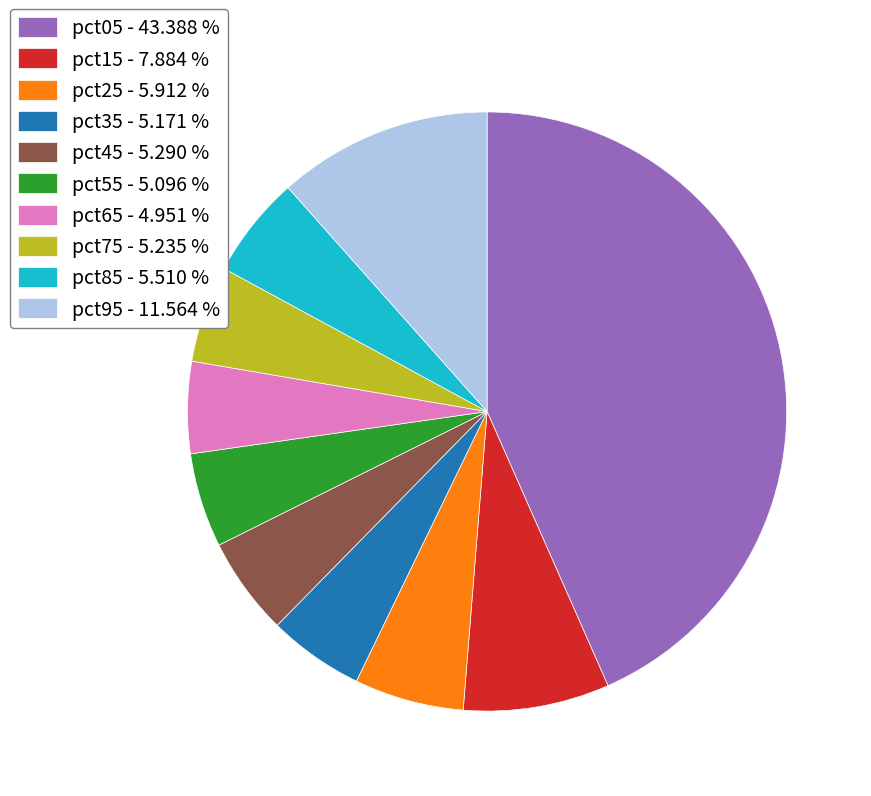

Combined, do pct35 - 5.171 % and pct75 - 5.235 % account for over 50%?

No